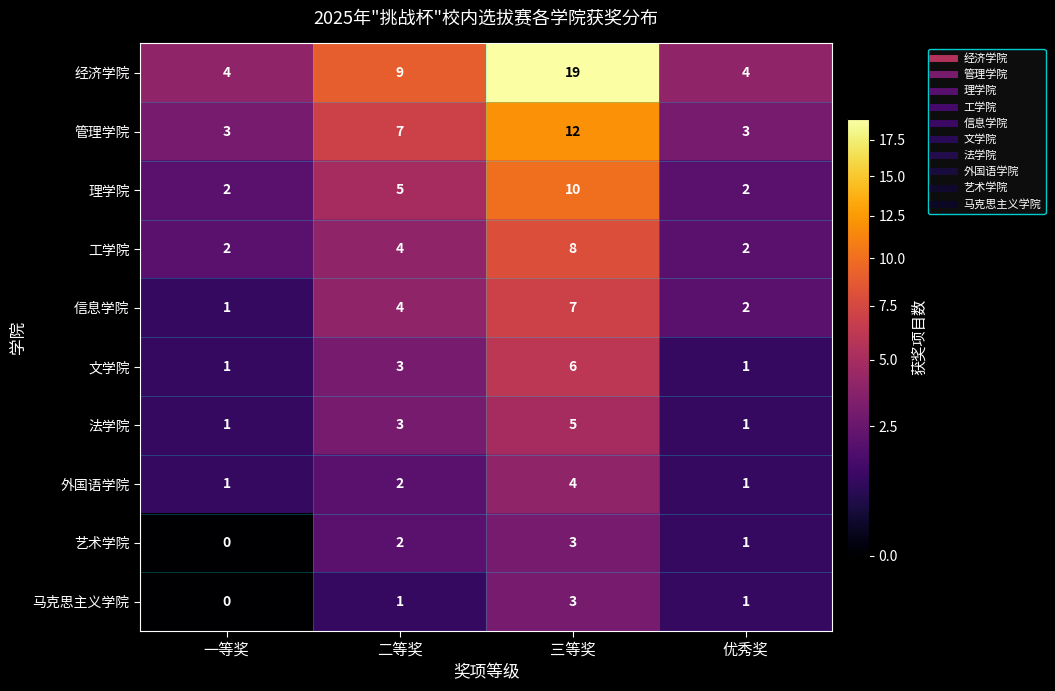

The 管理学院 series shows 1 at 优秀奖. True or false?

False